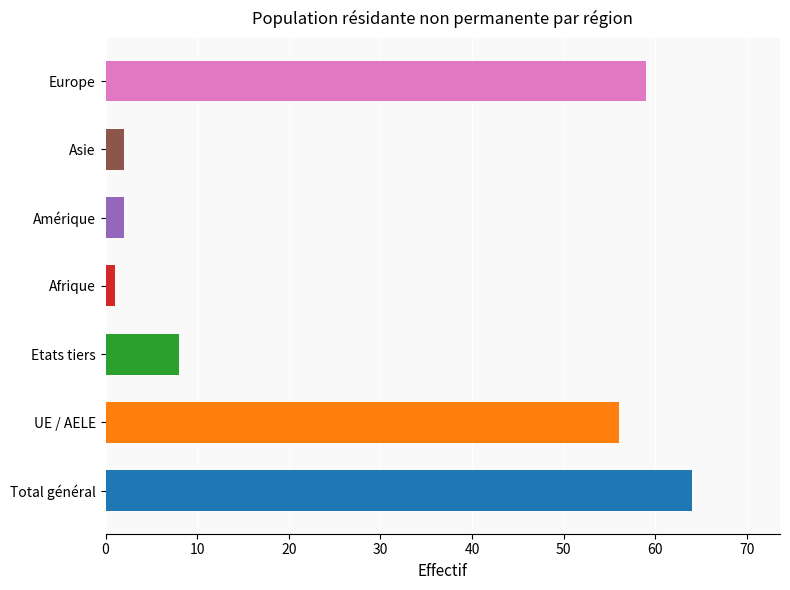

Does the chart contain stacked bars?

No